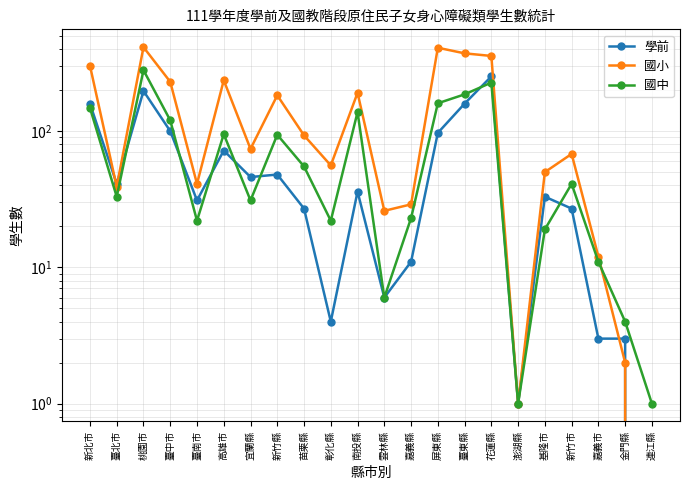

What is the difference between the maximum and minimum values in the 學前 series?

252